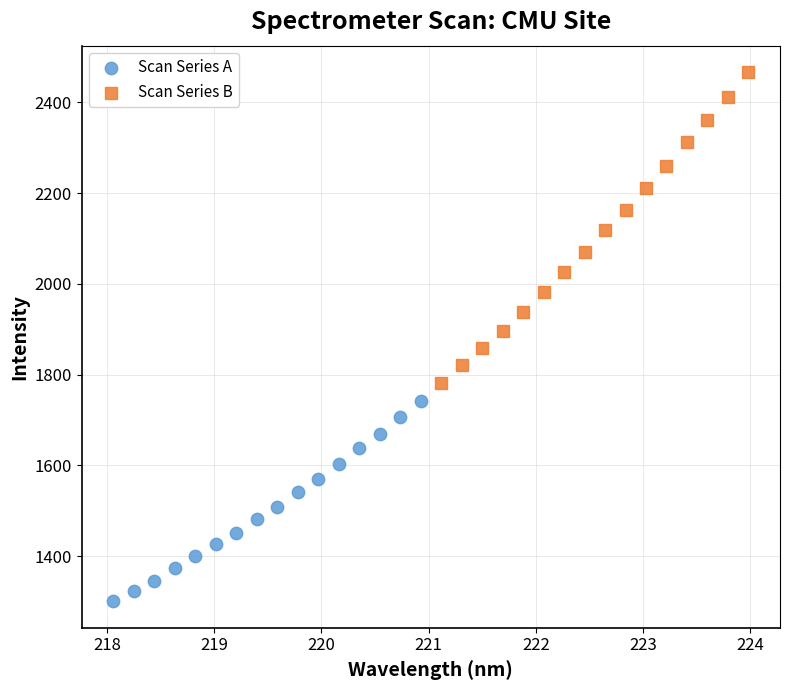

What are all the series names shown in the legend?

Scan Series A, Scan Series B